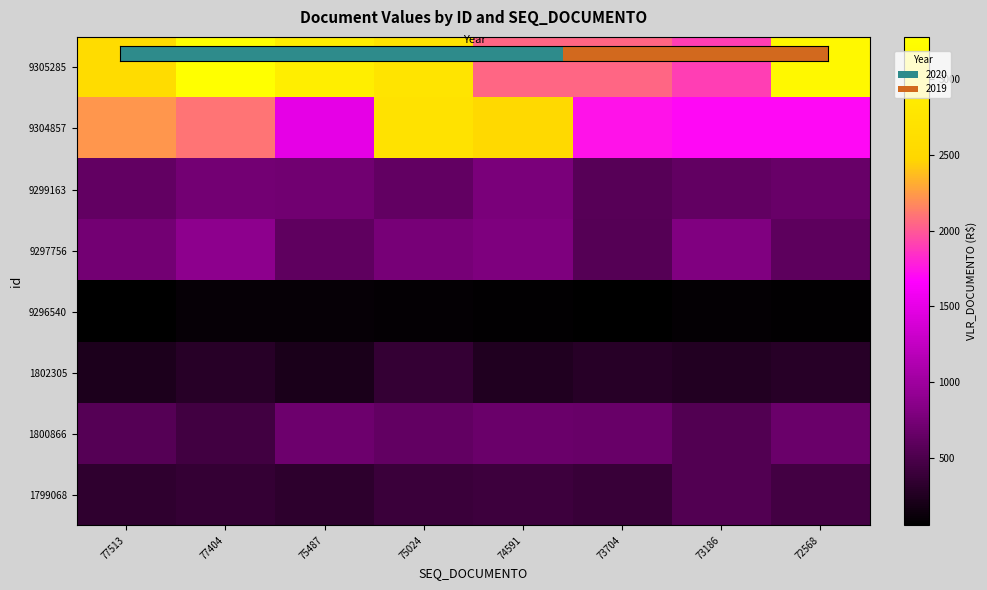

Reading right to left, what are all the values shown in this chart?

9305285: 72568=3147.2	73186=1896.1	73704=2047.7	74591=2047.7	75024=2733.0	75487=2939.5	77404=3278.1	77513=2580.3
9304857: 72568=1699.4	73186=1697.4	73704=1735.8	74591=2516.3	75024=2689.4	75487=1494.4	77404=2097.9	77513=2225.2
9299163: 72568=659.8	73186=627.9	73704=562.2	74591=765.5	75024=627.5	75487=717.3	77404=728.0	77513=633.1
9297756: 72568=602.3	73186=799.2	73704=546.5	74591=792.4	75024=750.8	75487=615.5	77404=879.2	77513=731.0
9296540: 72568=70.9	73186=81.7	73704=55.8	74591=73.5	75024=87.2	75487=94.1	77404=93.4	77513=54.4
1802305: 72568=293.0	73186=256.8	73704=289.5	74591=247.6	75024=360.6	75487=208.6	77404=288.6	77513=223.8
1800866: 72568=672.7	73186=536.8	73704=664.0	74591=678.4	75024=625.5	75487=688.1	77404=435.3	77513=551.9
1799068: 72568=448.8	73186=537.3	73704=387.2	74591=418.8	75024=401.8	75487=326.3	77404=366.9	77513=338.0